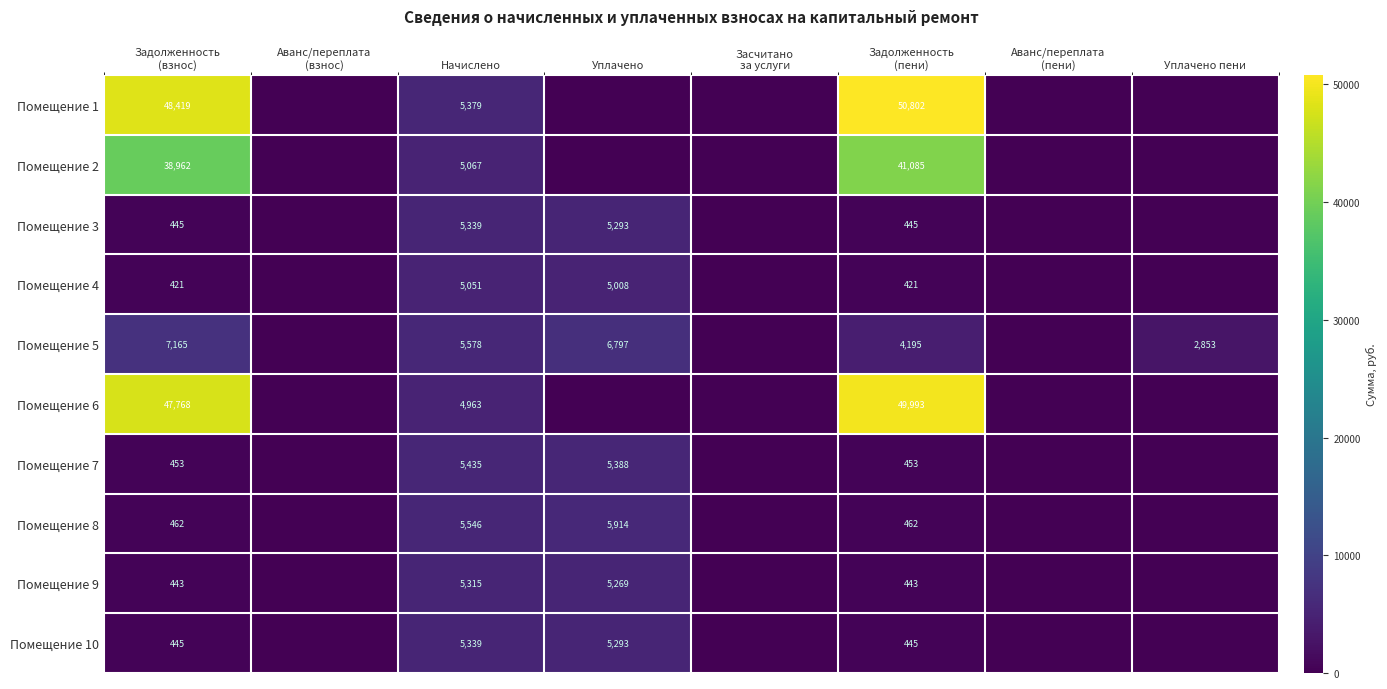

Count the number of categories in the chart.

8